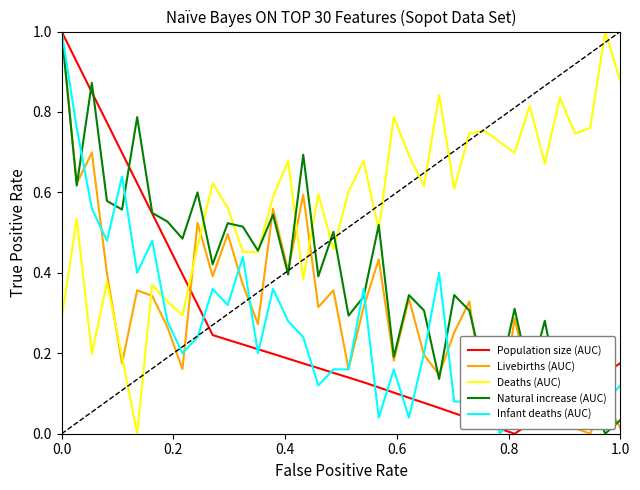

What is the maximum value for Population size (AUC)?

1.0